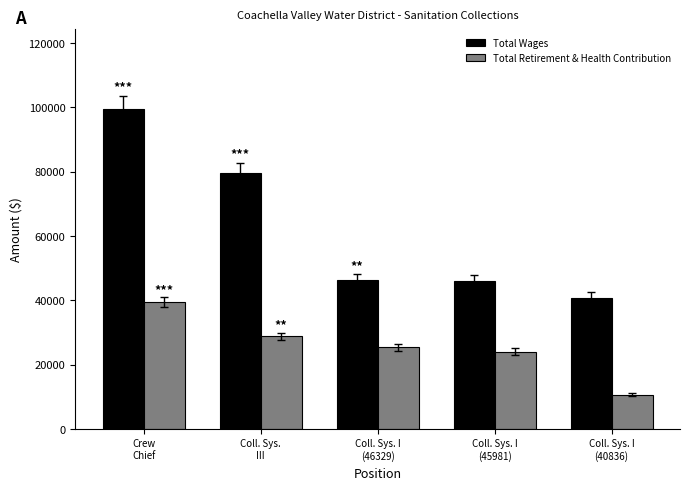

At Coll. Sys. I
(45981), list the series in order from largest to smallest.

Total Wages, Total Retirement & Health Contribution